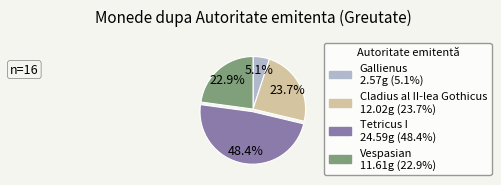

Is there a majority slice in this chart?

No